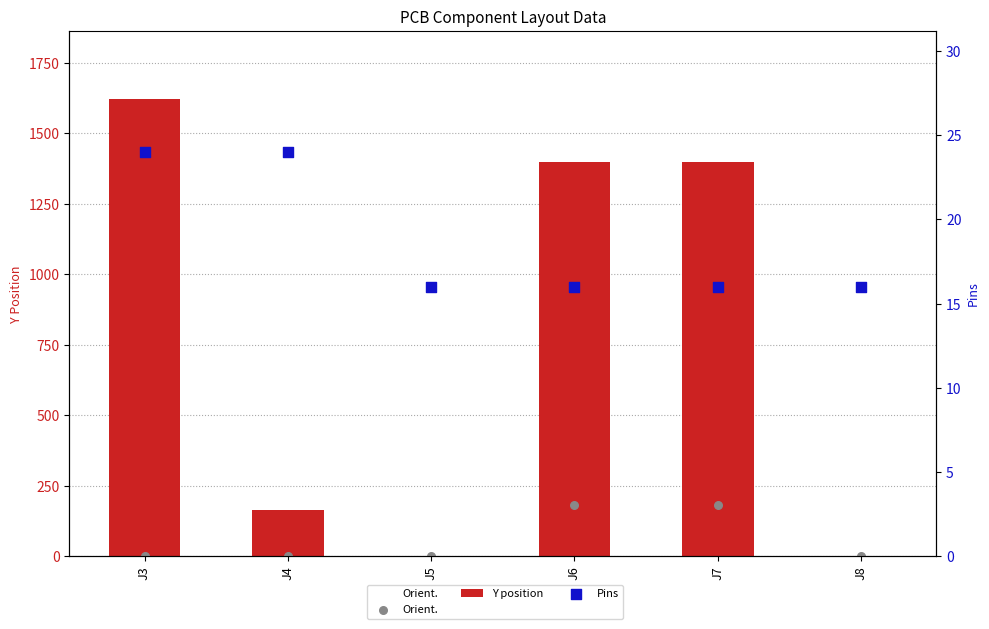

What are all the series names shown in the legend?

Y position, Orient., Pins